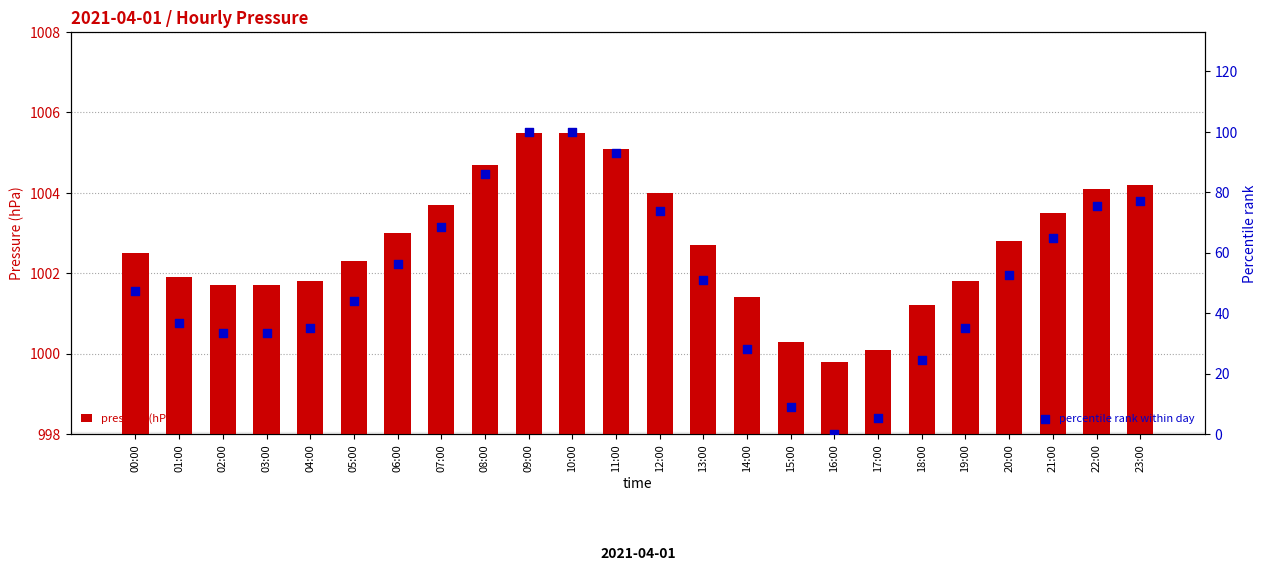

What are all the series names shown in the legend?

pressure (hPa), percentile rank within day